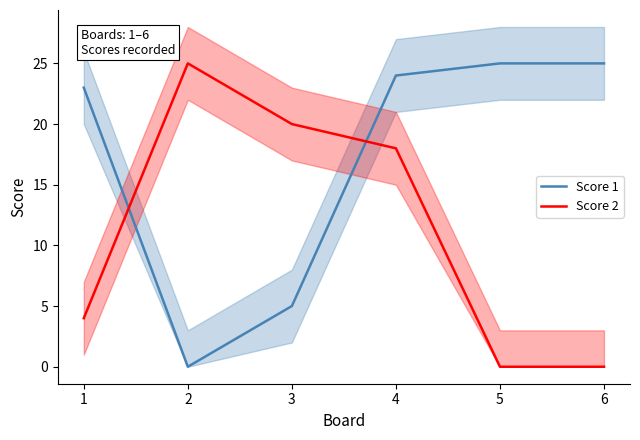

What is the sum of all Score 1 values?

102